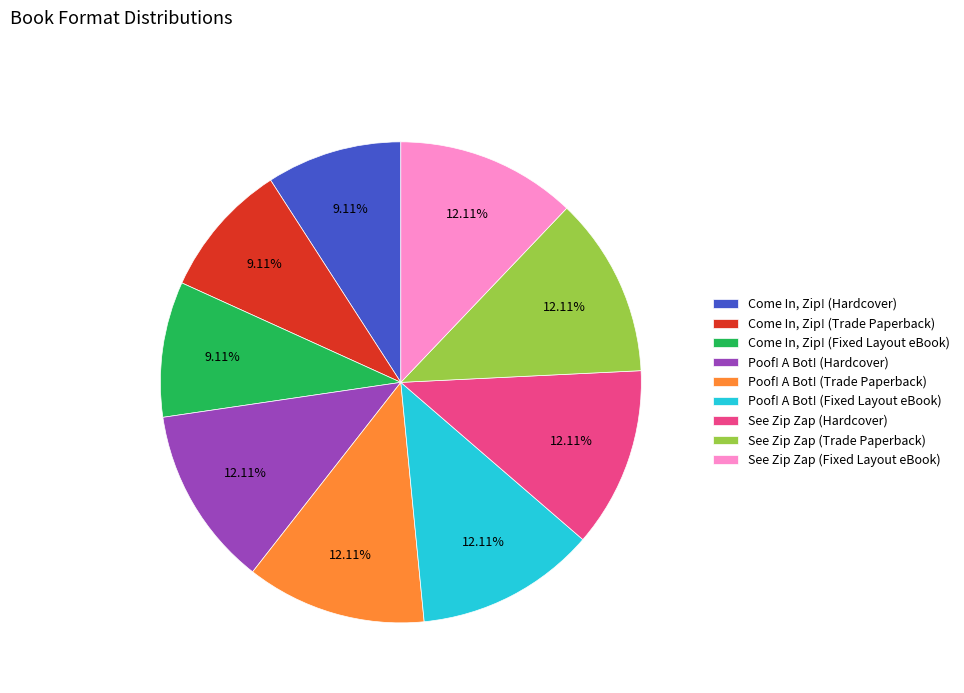

True or false: Poof! A Bot! (Trade Paperback) accounts for 12% of the total.

True